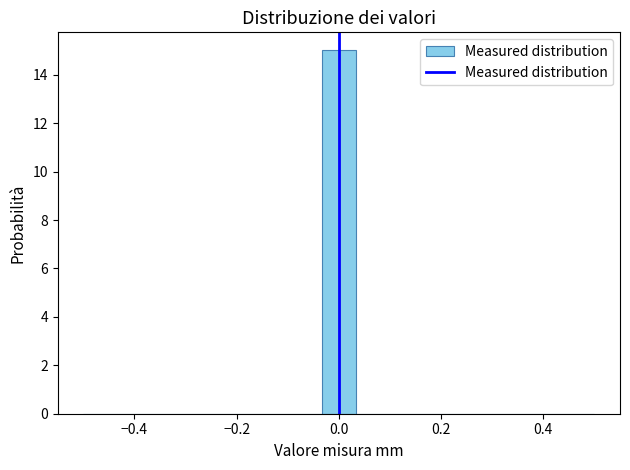

Read against the x-axis, roughly where is the centre of the tallest bar?

0.00